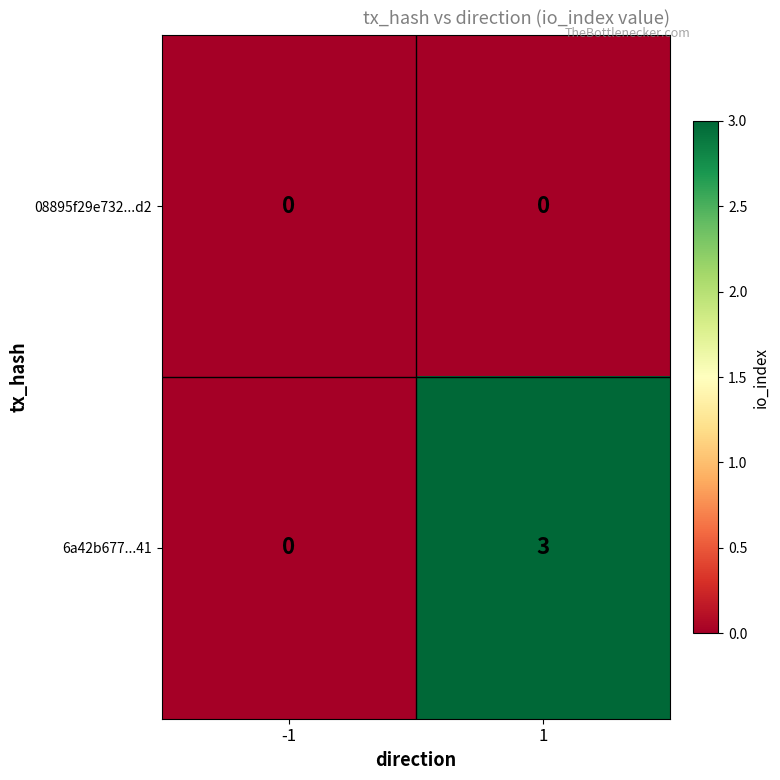

Reading left to right, list all the values displayed in this chart.

08895f29e732...d2: -1=0	1=0
6a42b677...41: -1=0	1=3